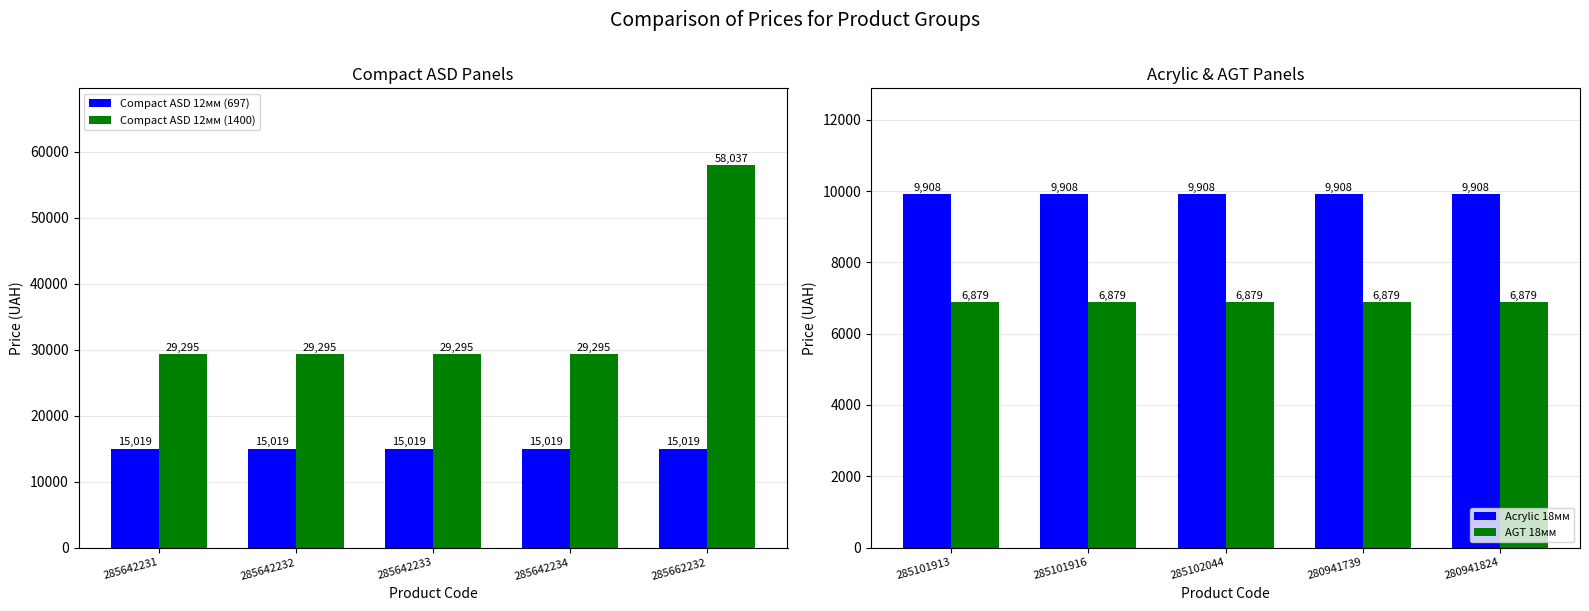

List the series in order of their peak value, highest first.

Compact ASD 12мм (1400), Compact ASD 12мм (697), Acrylic 18мм, AGT 18мм